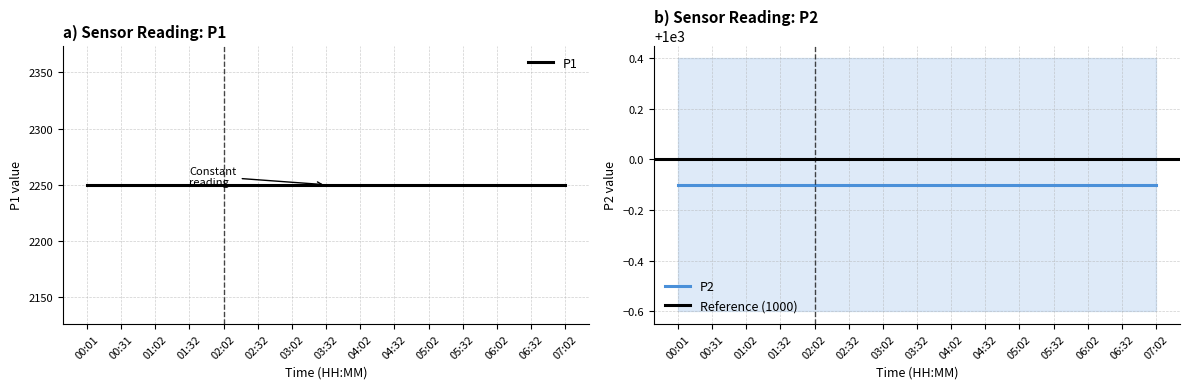

Does the chart display data point markers on the line(s)?

No